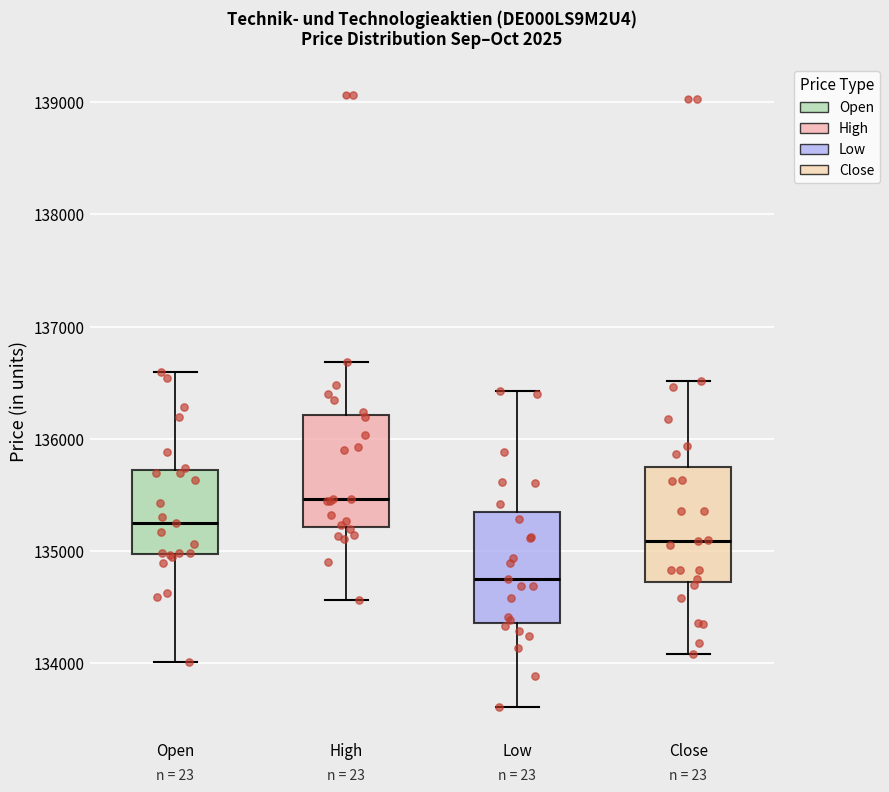

Which box has the highest median line?

High